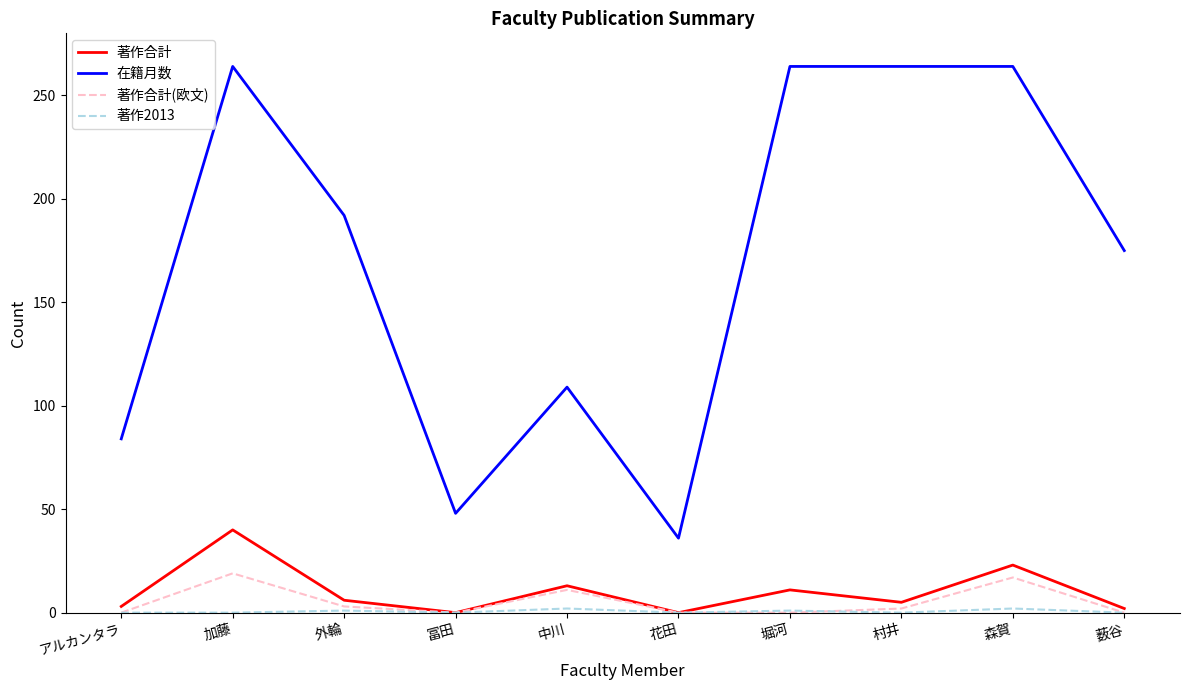

How many values in the 著作合計 series are below 6?

5